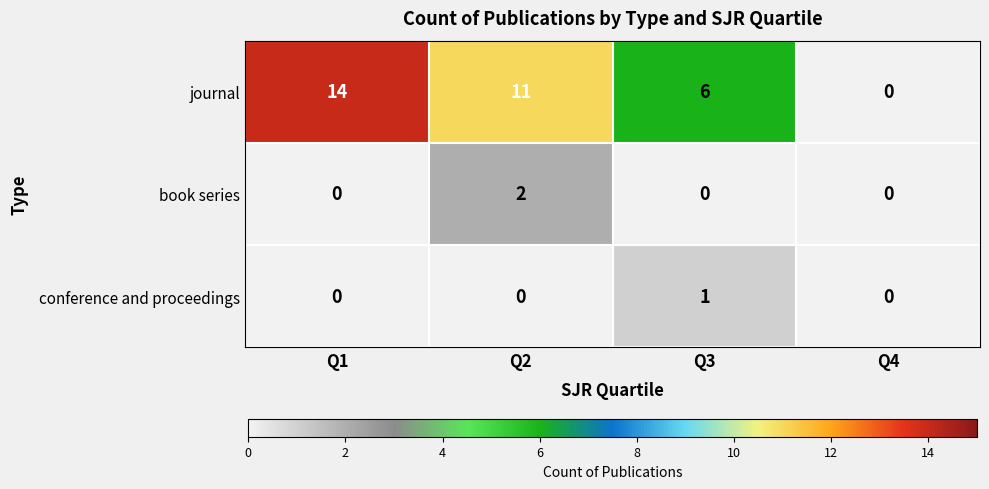

Reading right to left, extract all data points from this chart.

journal: 0	6	11	14
book series: 0	0	2	0
conference and proceedings: 0	1	0	0